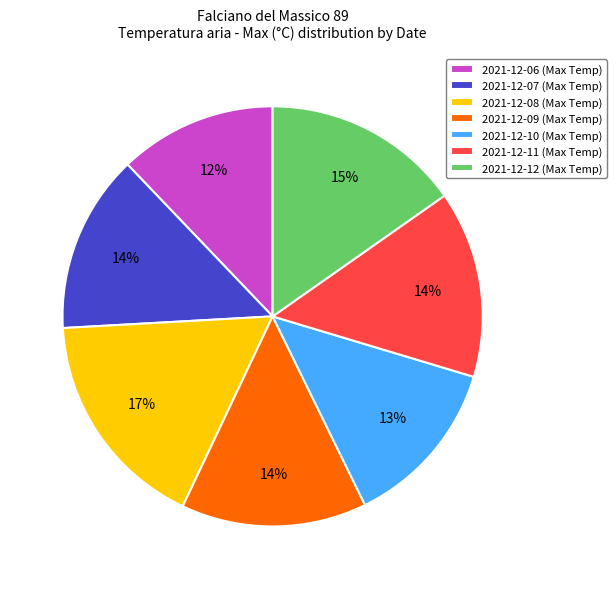

Is it true that 2021-12-11 is 1% of the pie?

False